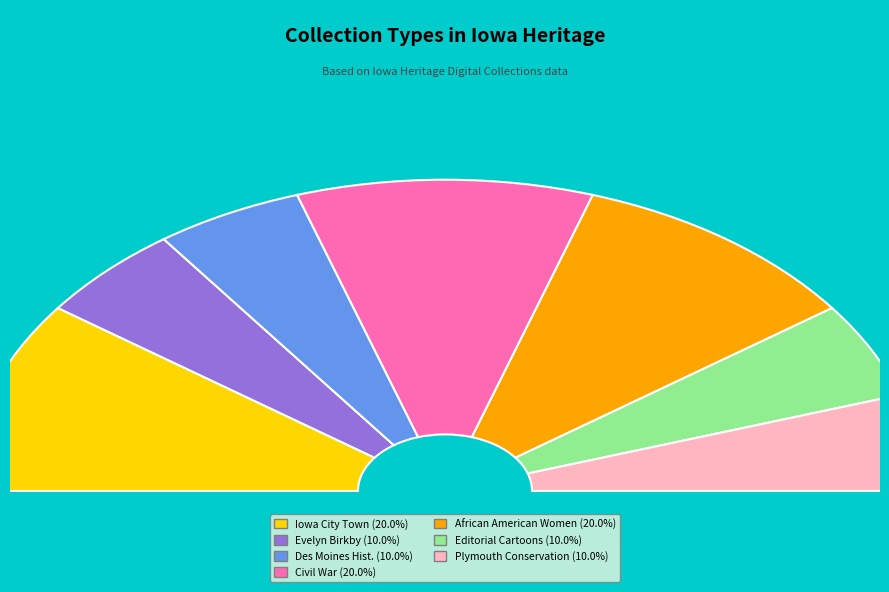

Rank the categories by value from highest to lowest.

Iowa City Town and Campus Scenes, Civil War Diaries and Letters, African American Women in Iowa Collection, Evelyn Birkby Collection, Des Moines University Historic Photographs, Editorial Cartoons of Brian Duffy, Plymouth County Soil and Water Conservation